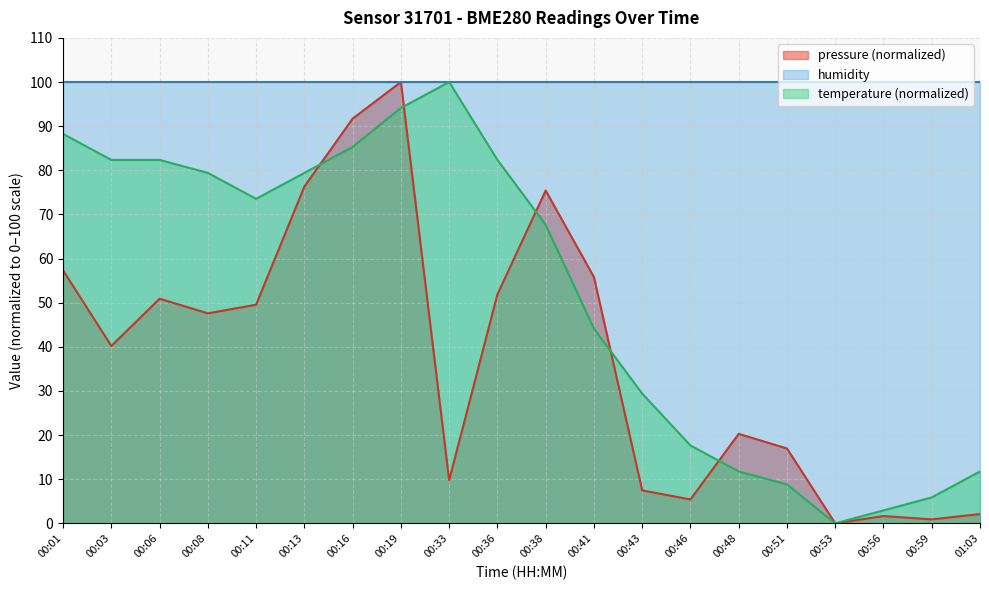

At how many categories does at least one series exceed 5?

20